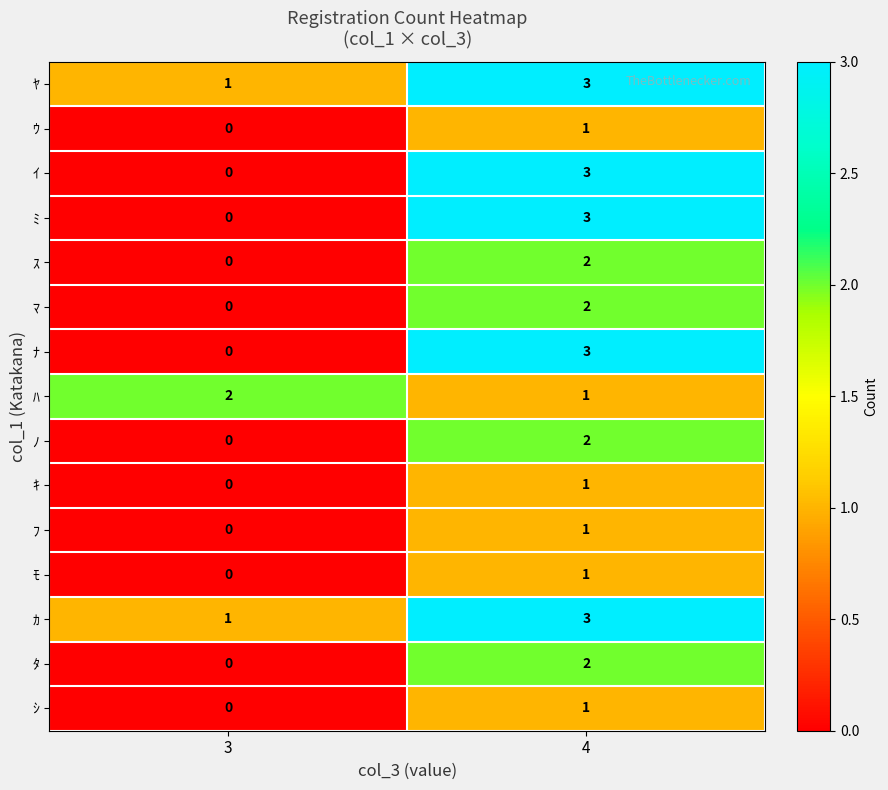

At which category is the sum across all series the highest?

4